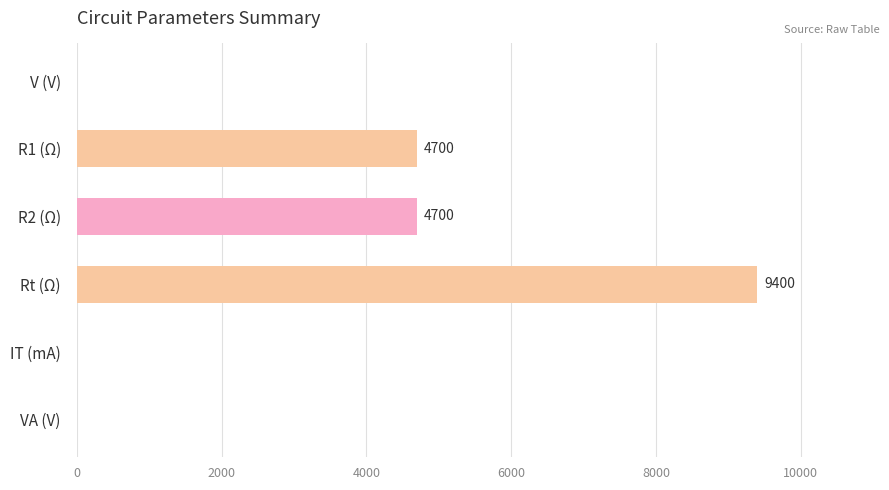

True or false: the data shows 4.5 at VA (V).

True